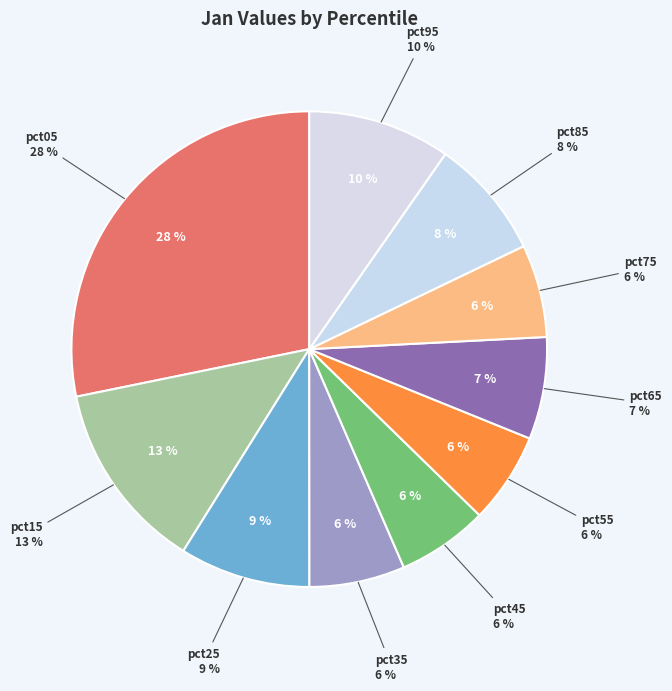

To the nearest percent, what portion does pct05 represent?

28%